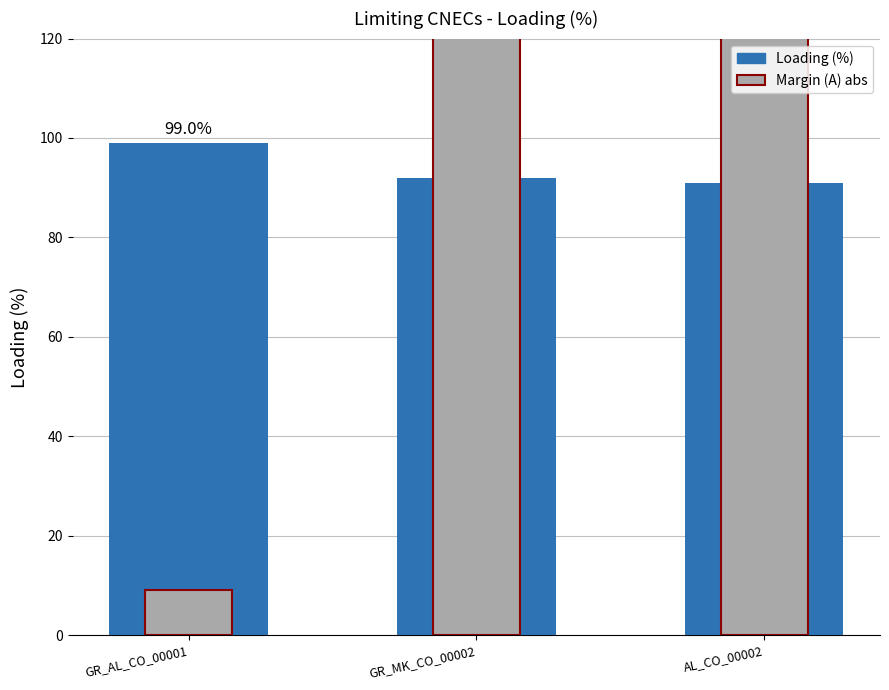

What is the smallest value displayed?

9